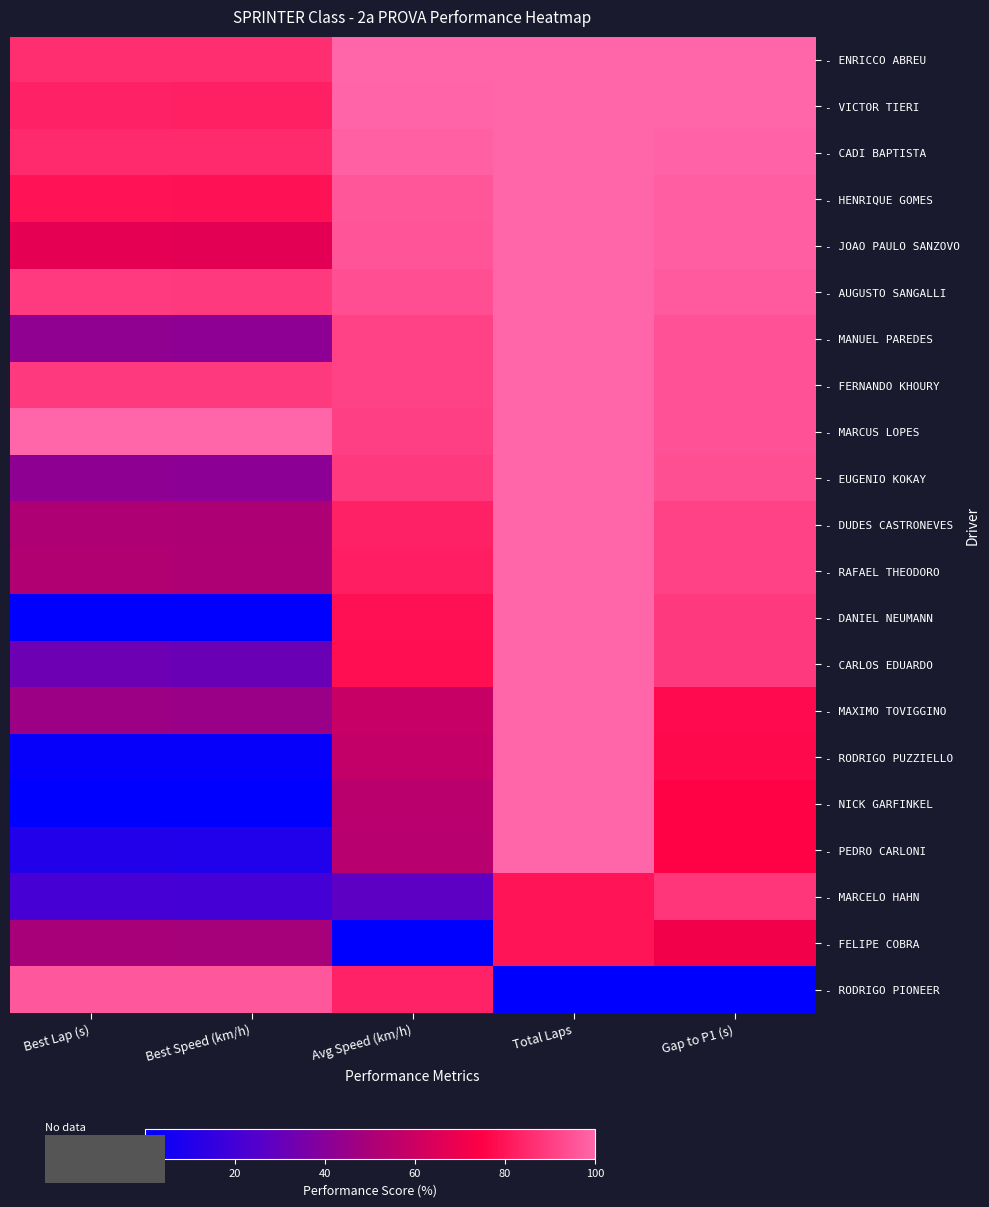

Between Best Speed (km/h) and Gap to P1 (s), which is larger?

Gap to P1 (s)